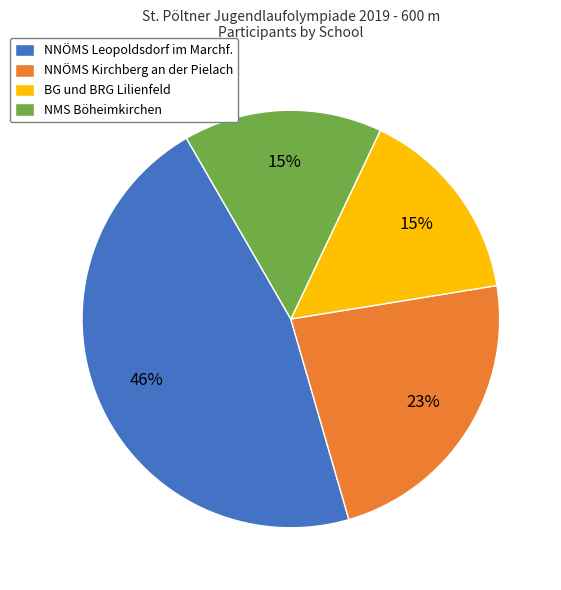

Is there a majority slice in this chart?

No